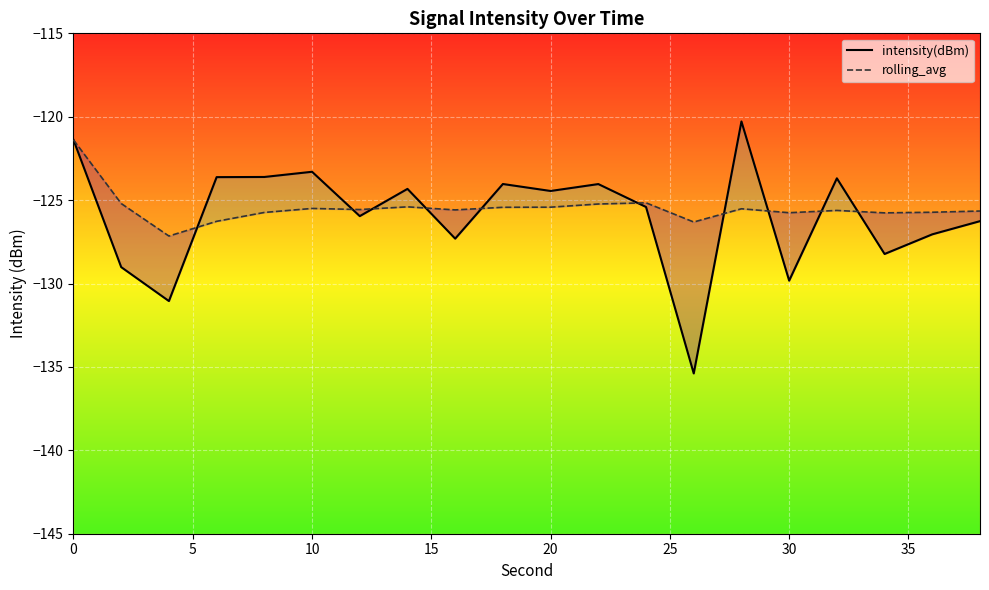

What is the highest value of the rolling_avg series?

-121.4